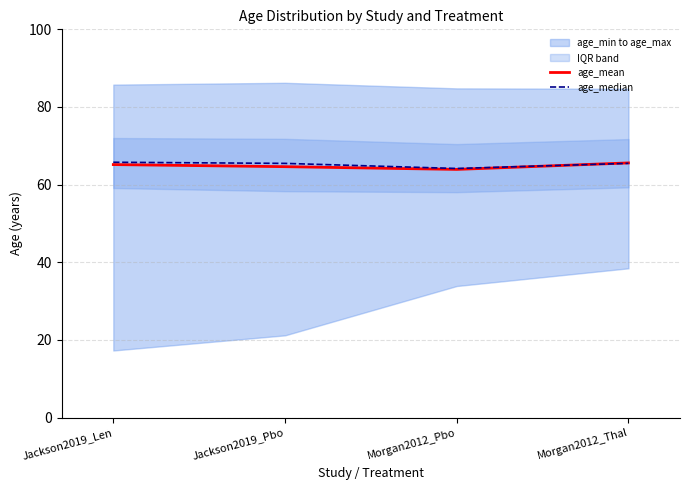

Which has a higher value, Jackson2019_Pbo or Morgan2012_Pbo?

Jackson2019_Pbo